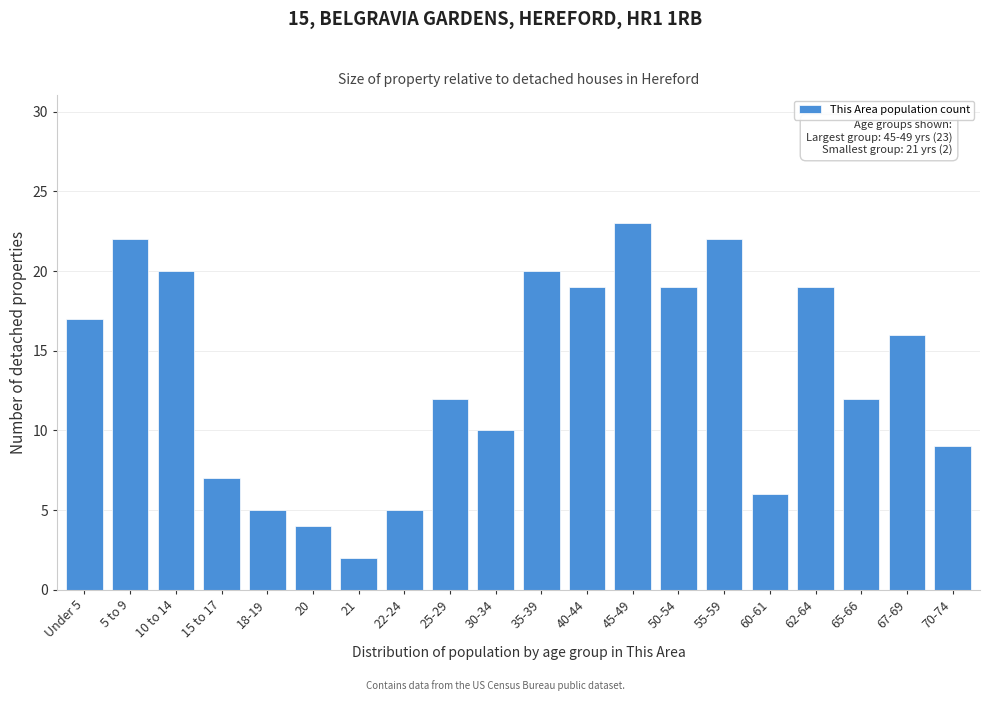

Reading left to right, list all the values displayed in this chart.

Under 5=17	5 to 9=22	10 to 14=20	15 to 17=7	18-19=5	20=4	21=2	22-24=5	25-29=12	30-34=10	35-39=20	40-44=19	45-49=23	50-54=19	55-59=22	60-61=6	62-64=19	65-66=12	67-69=16	70-74=9